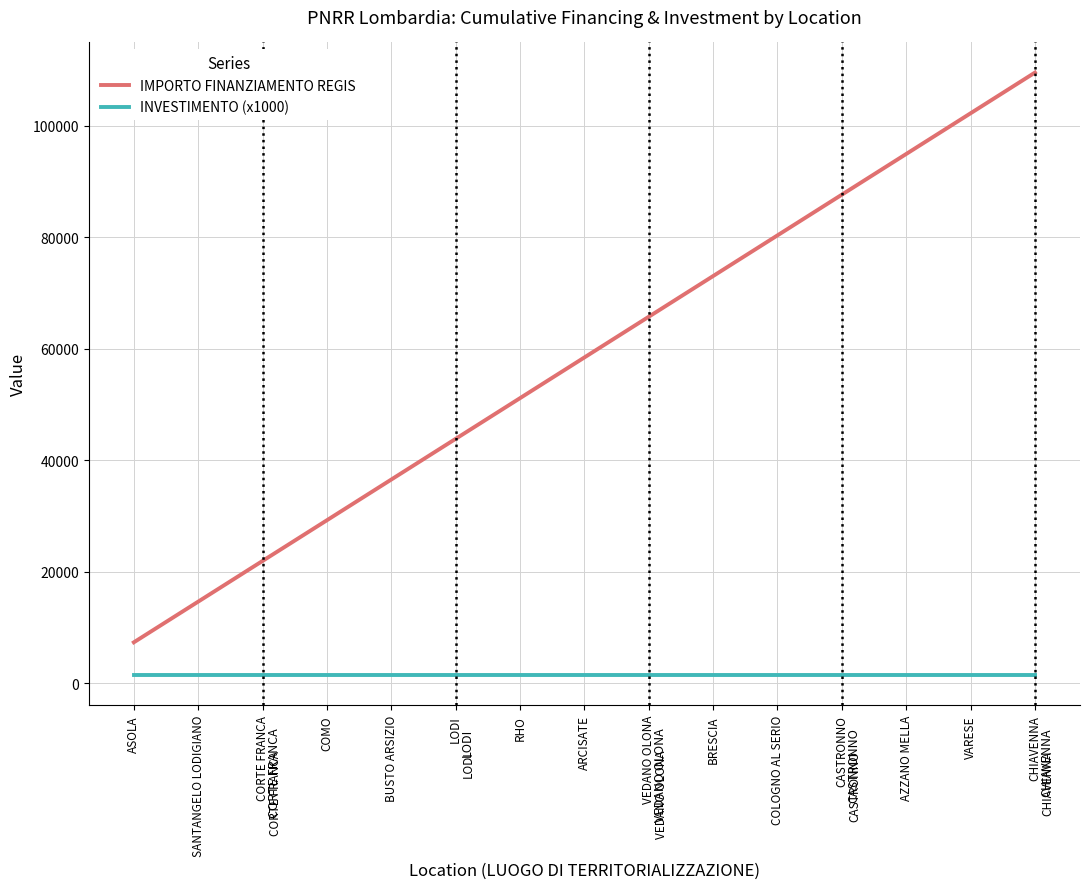

True or false: INVESTIMENTO (x1000) and IMPORTO FINANZIAMENTO REGIS cross at least once.

False